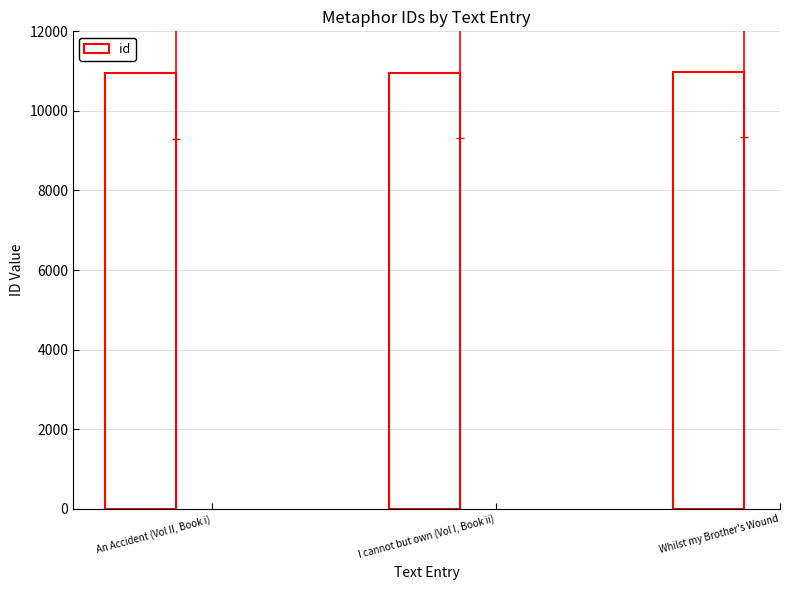

What is the sum of the values at I cannot but own (Vol I, Book ii) and An Accident (Vol II, Book i)?

21895